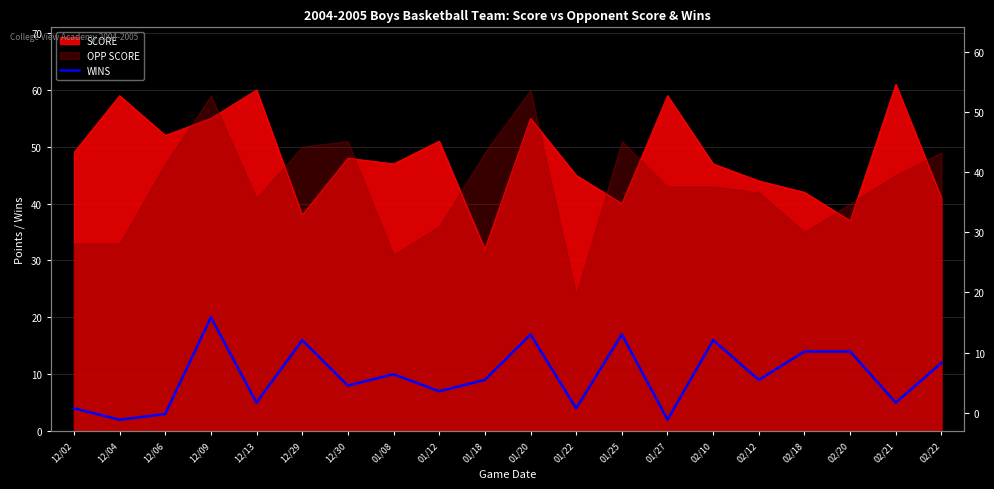

What is the sum of all values?

194